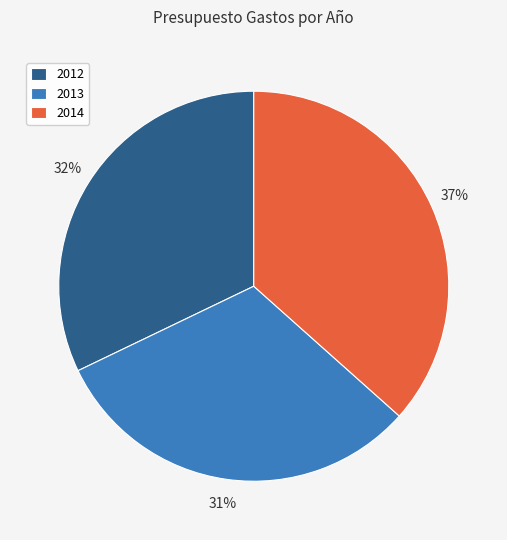

Is there a majority slice in this chart?

No